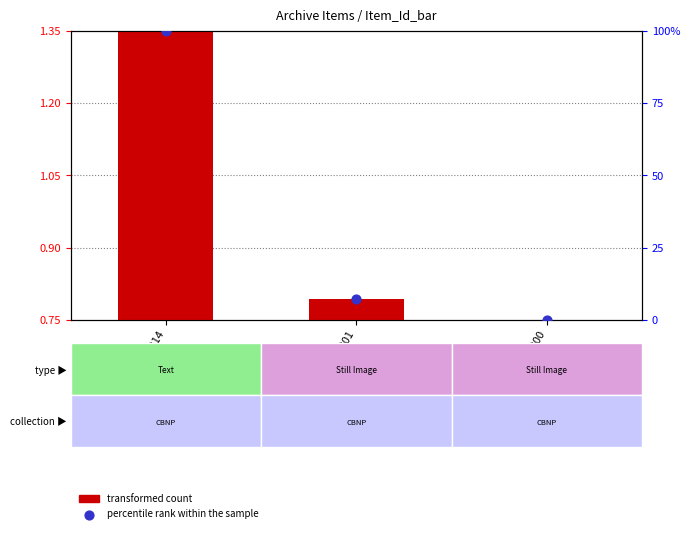

Which series has the largest Y range (max minus min)?

percentile rank within the sample